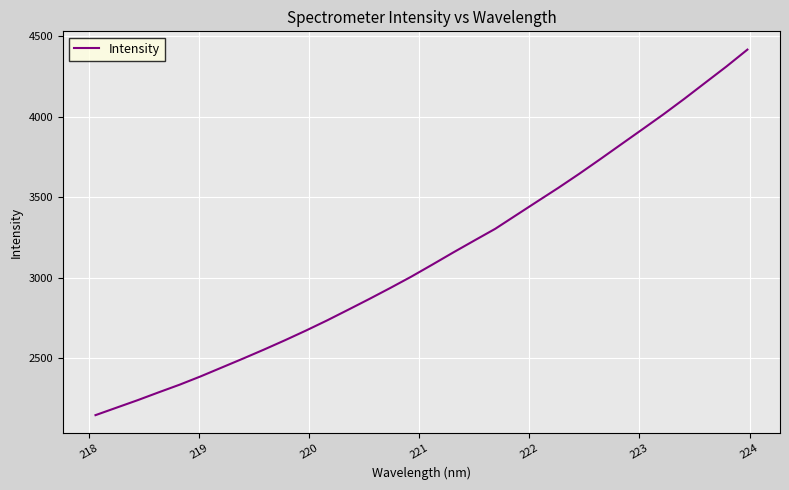

What is the difference between the maximum and minimum values?

2273.1